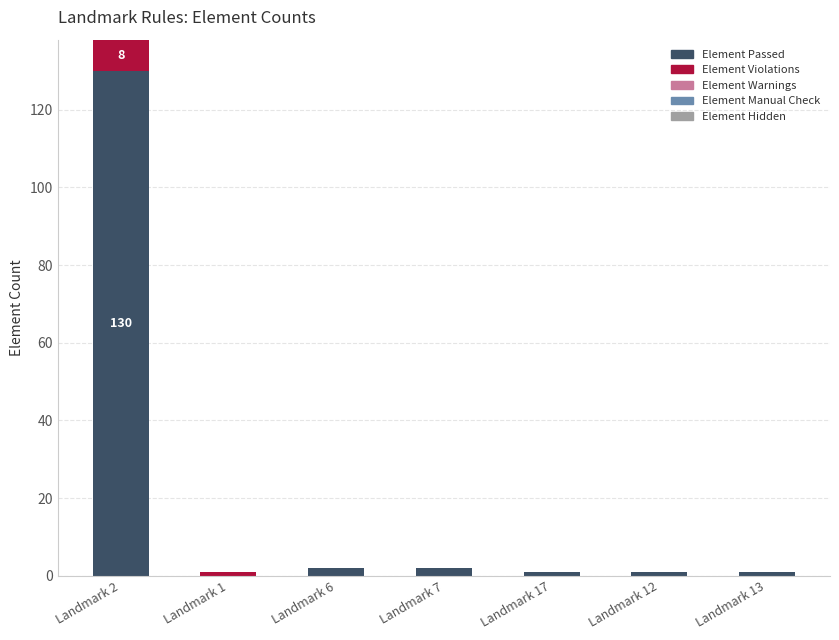

Are the bars horizontal?

No